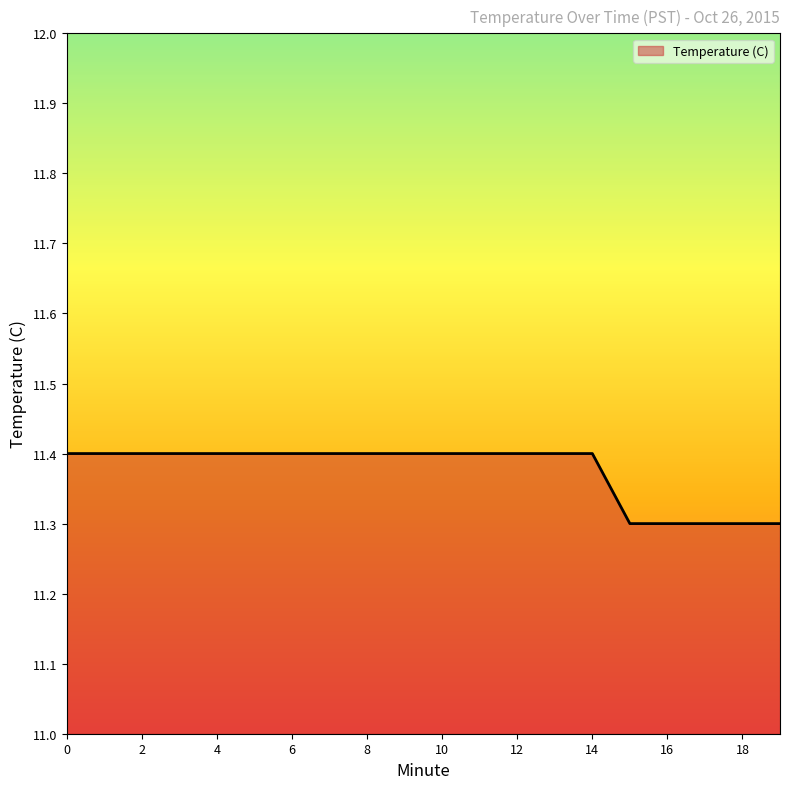

What is the smallest value displayed?

11.3